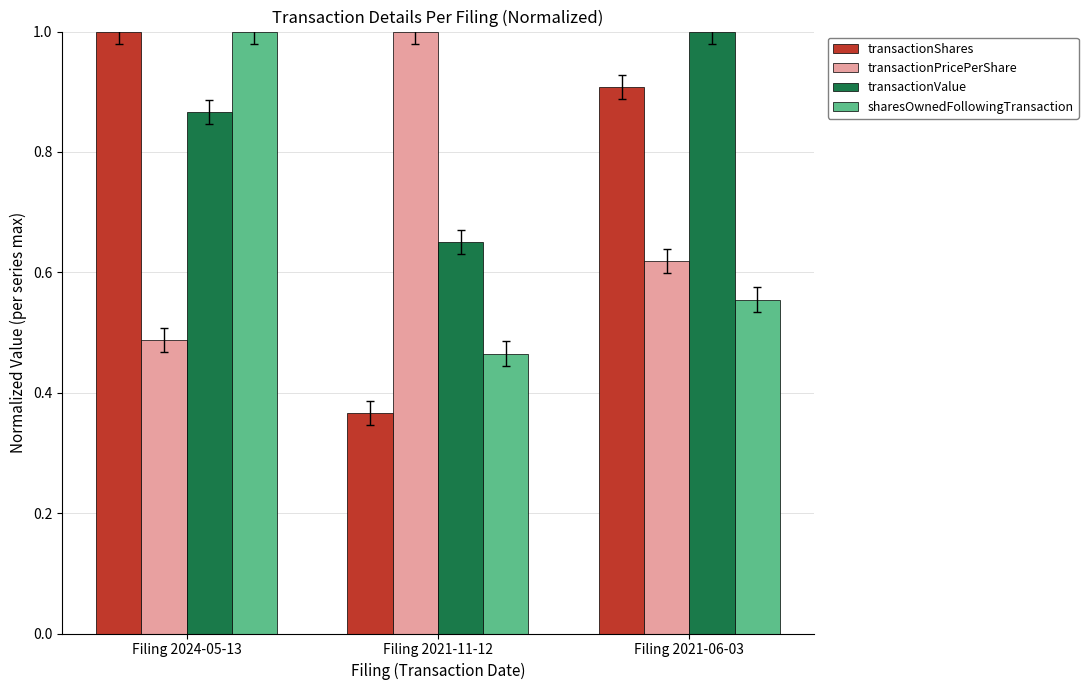

What is the label of the 1st bar from the right?

Filing 2021-06-03